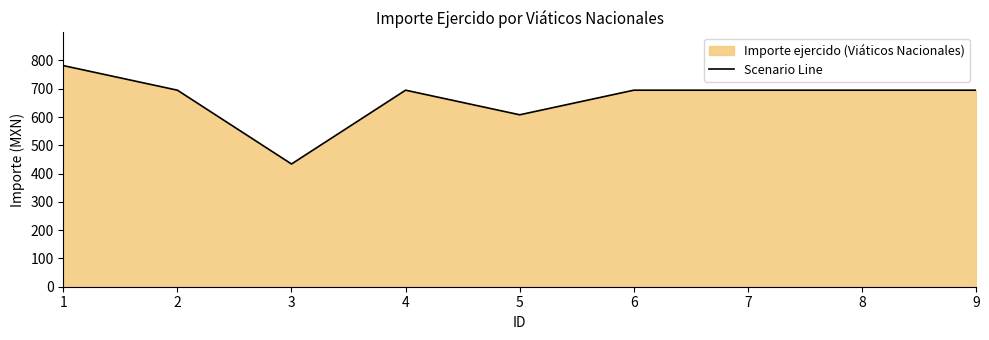

Reading left to right, transcribe all the data shown in this chart.

1=782	2=695	3=434	4=695	5=608	6=695	7=695	8=695	9=695